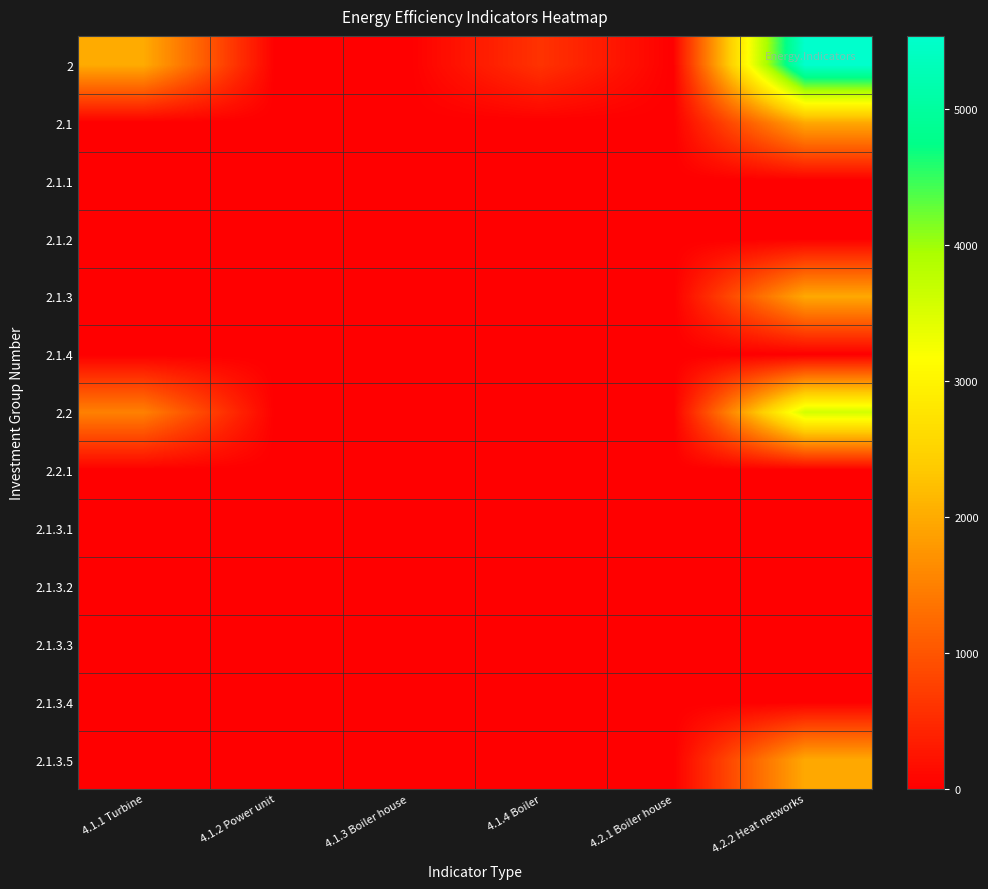

Between 4.2.1 Boiler house and 4.1.3 Boiler house, which is larger?

4.2.1 Boiler house